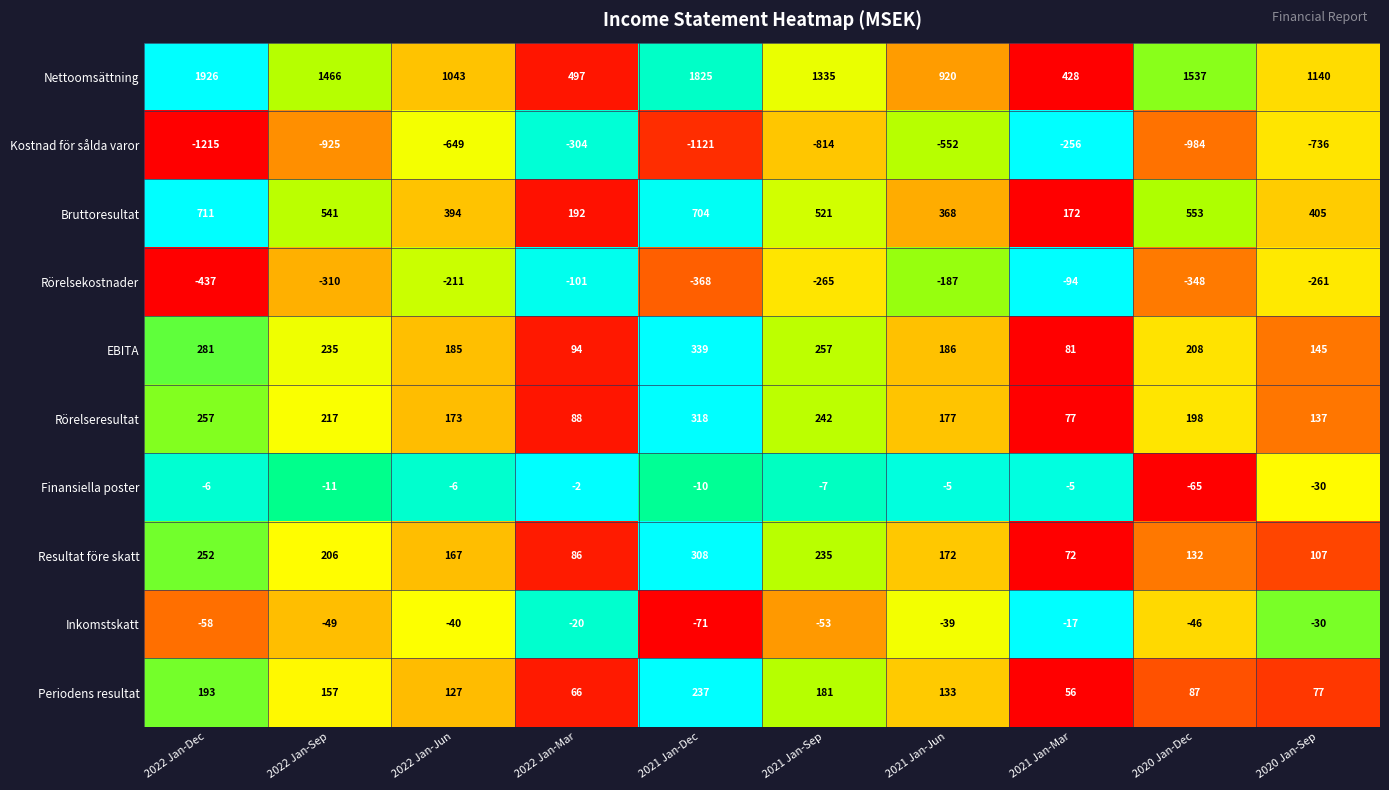

At which label does Inkomstskatt first exceed -40?

2022 Jan-Mar